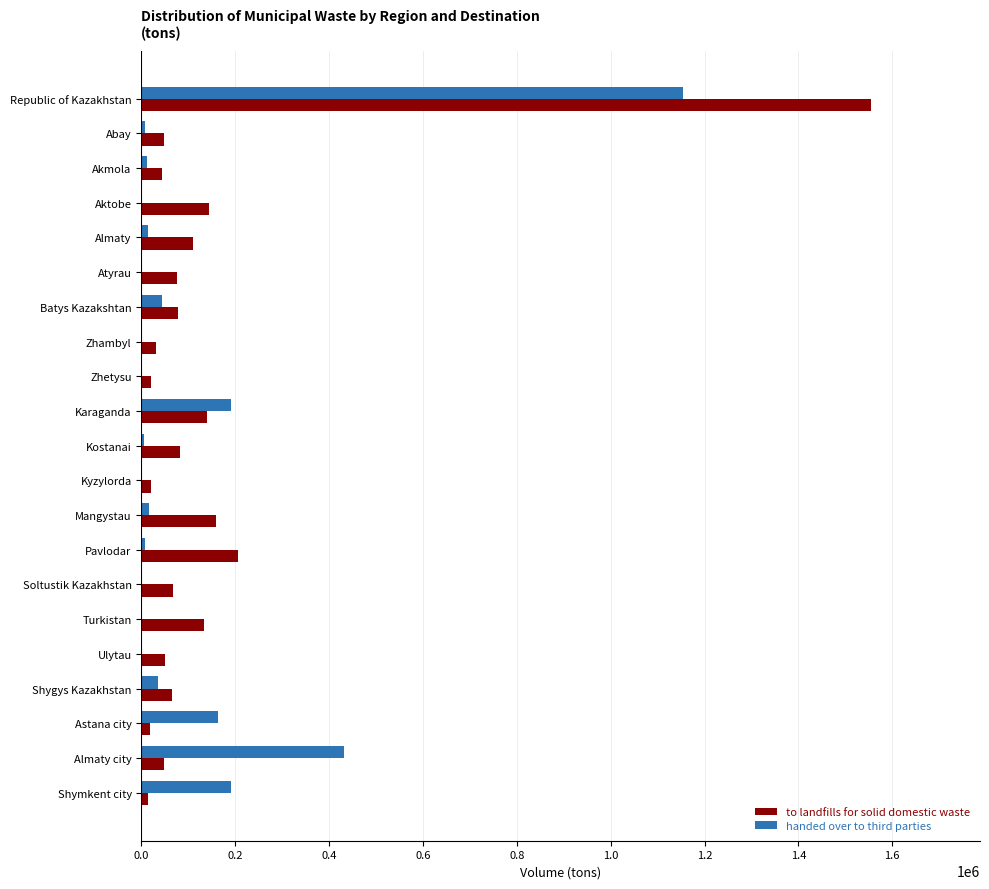

Which series changed the most between Republic of Kazakhstan and Almaty?

to landfills for solid domestic waste